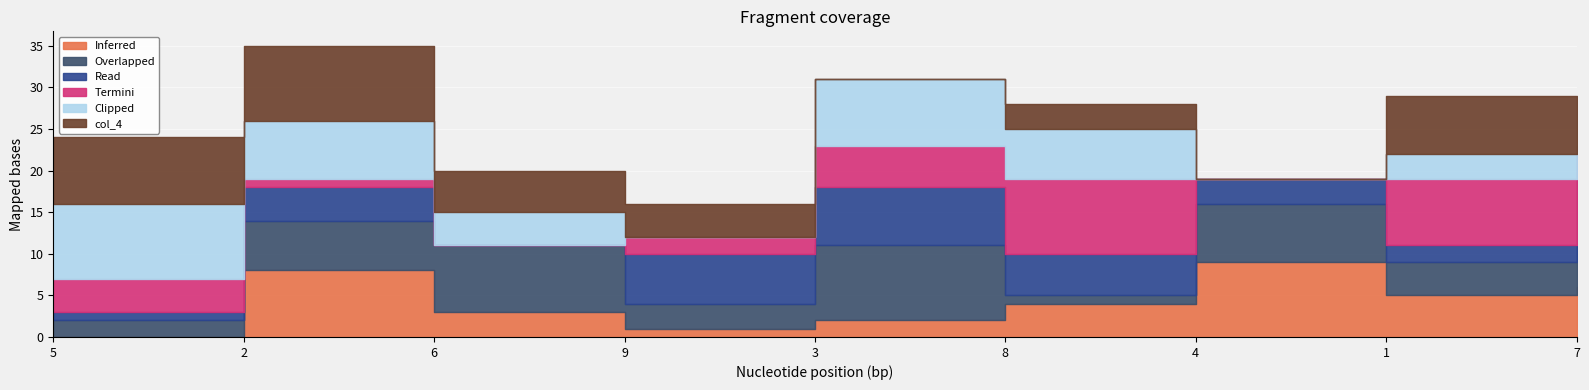

How many intersections are there between col_2 and col_5?

5